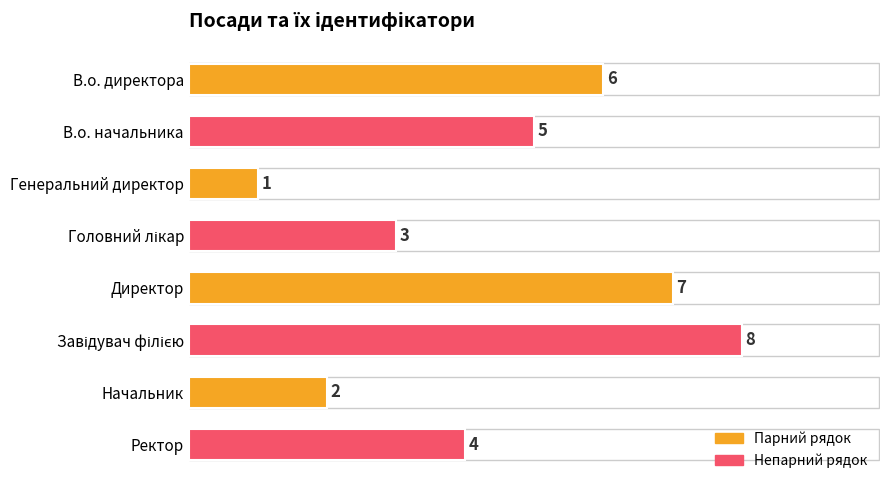

How many bars are there in total?

8